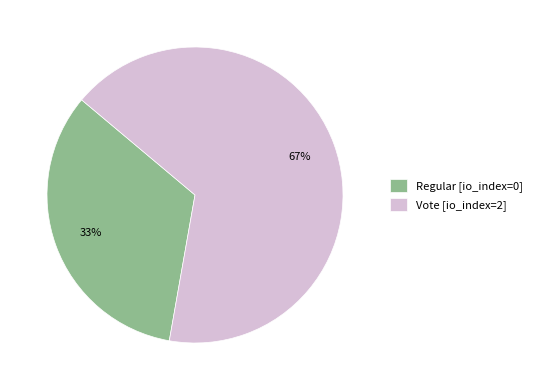

What is the smallest slice in the pie chart?

Regular